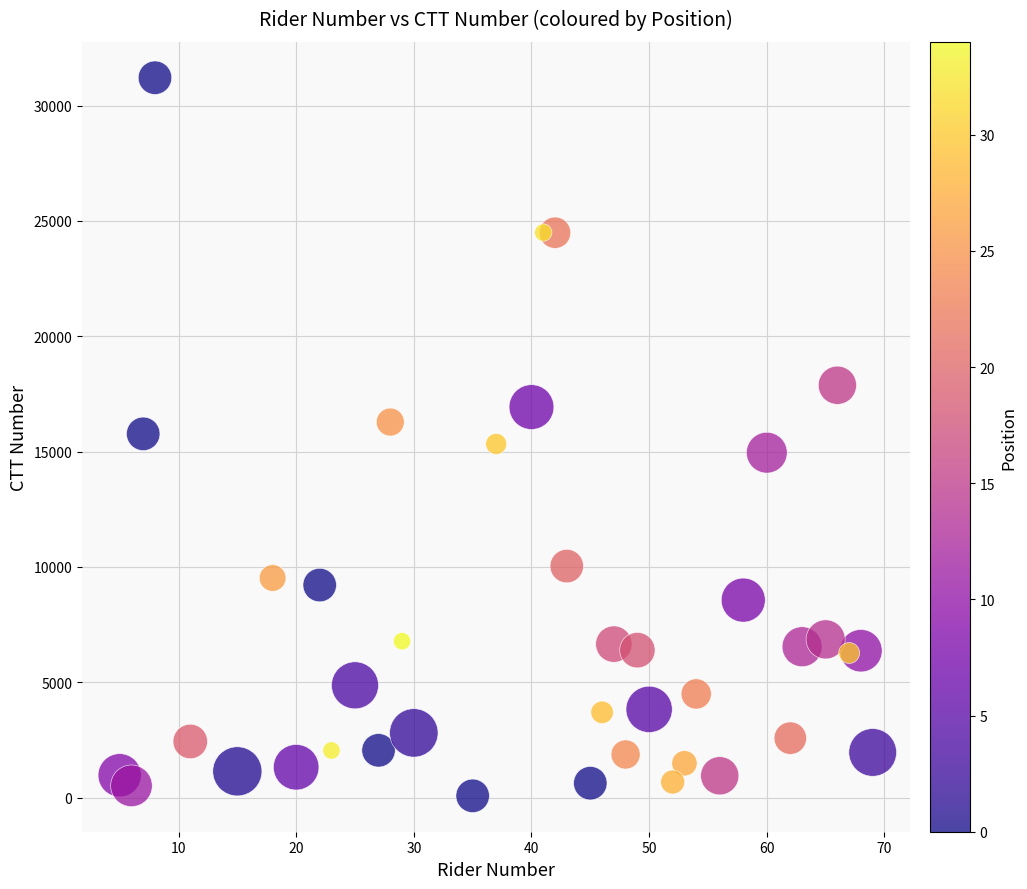

What is the range of X values (max minus min)?

64